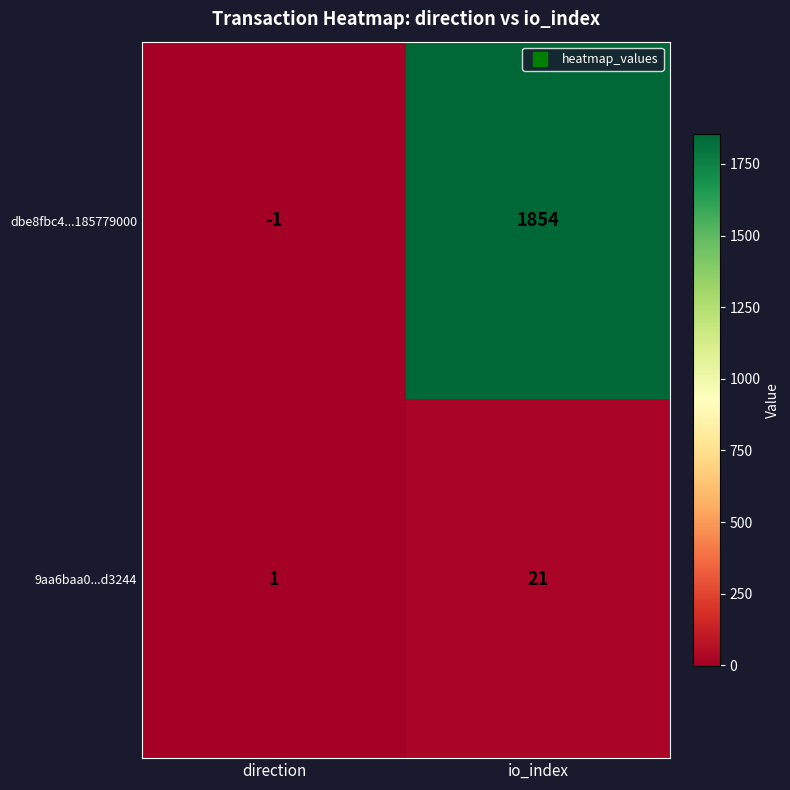

Which category has the lowest value across all series?

direction